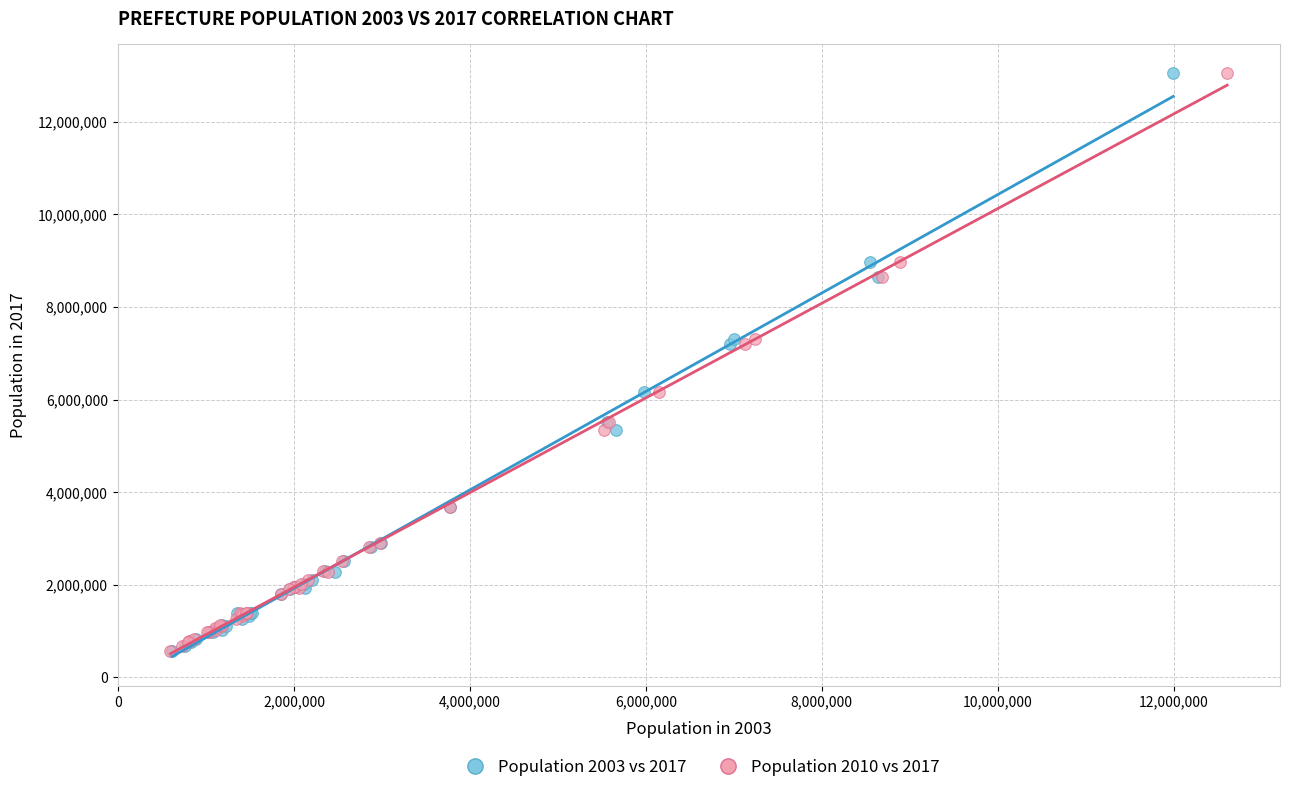

What are all the series names shown in the legend?

Population 2003 vs 2017, Population 2010 vs 2017